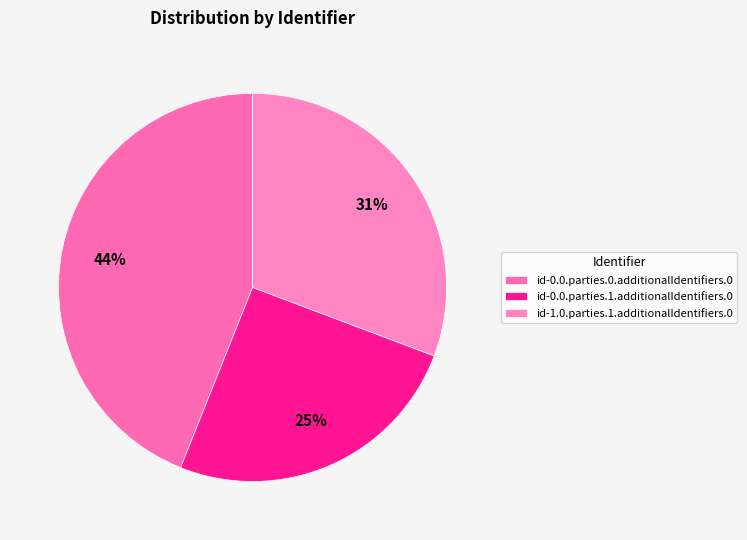

Is there a majority slice in this chart?

No